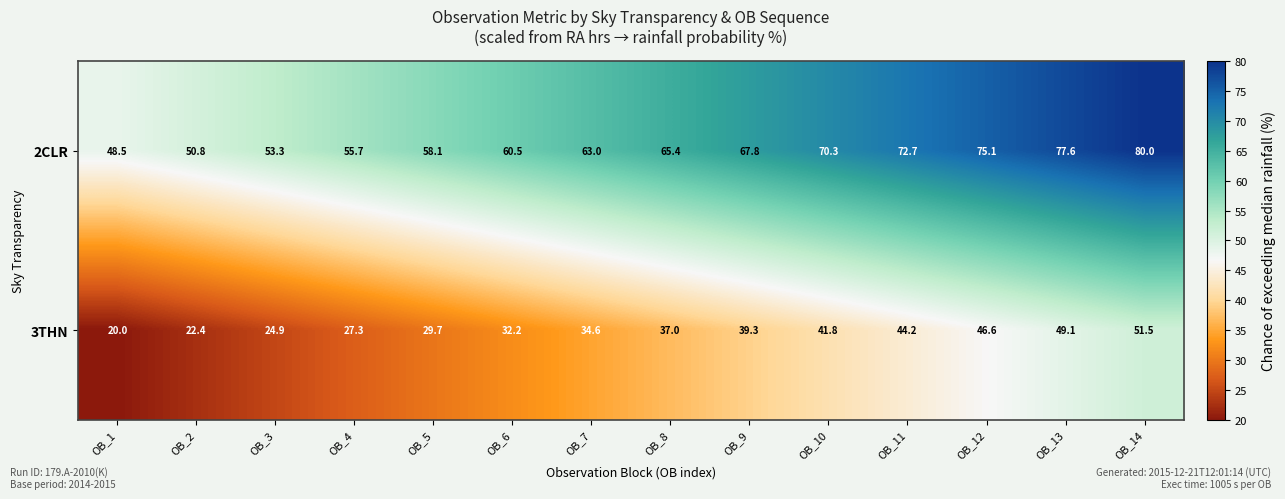

What is the total value across all series at OB_14?

131.5